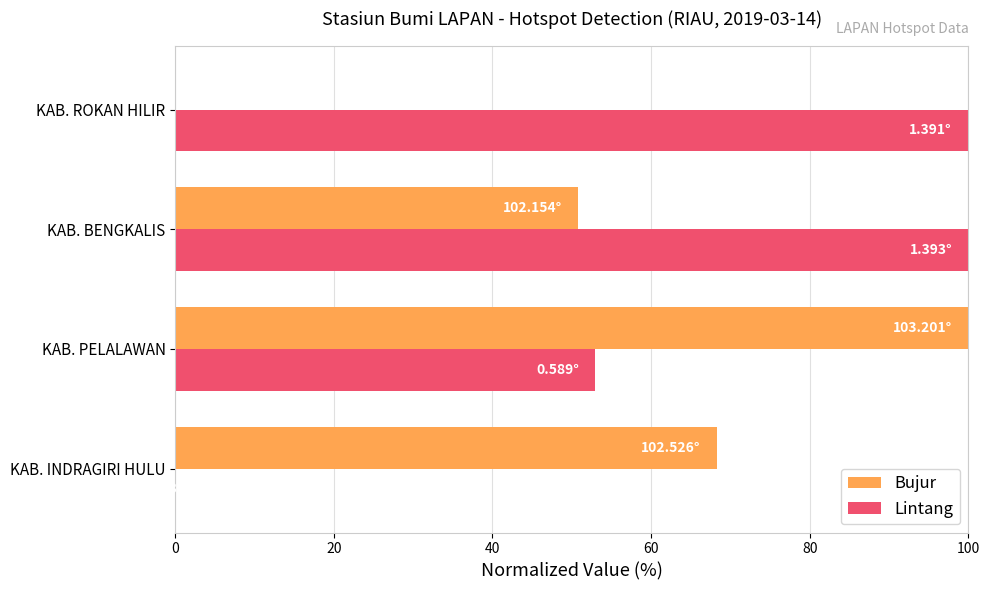

What is the sum of the Bujur values at KAB. INDRAGIRI HULU and KAB. BENGKALIS?

119.1